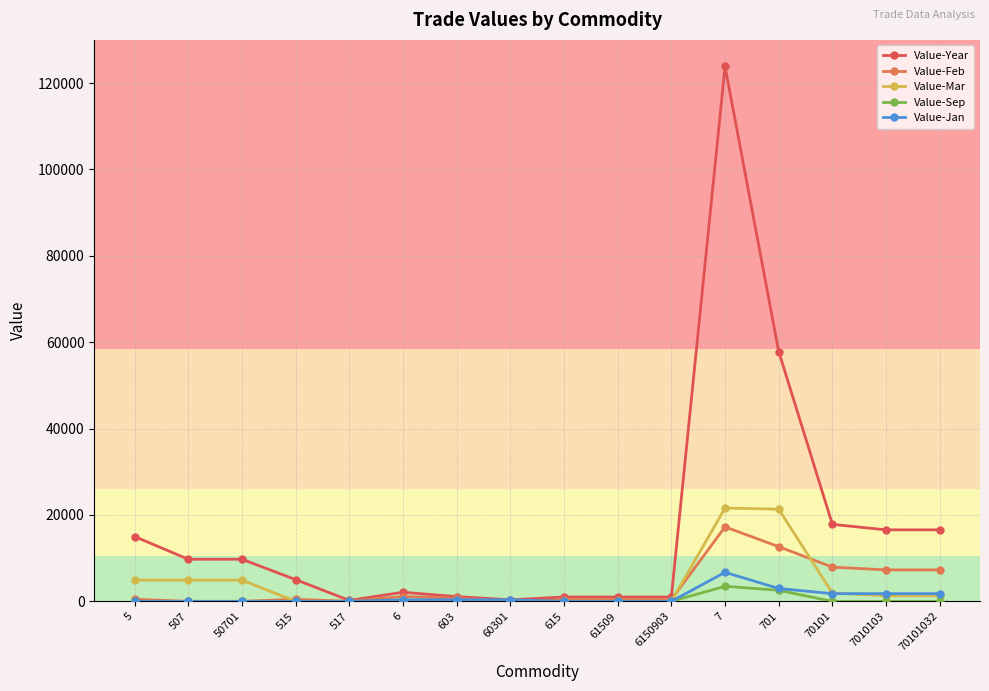

Which series changed the most between 517 and 70101032?

Value-Year